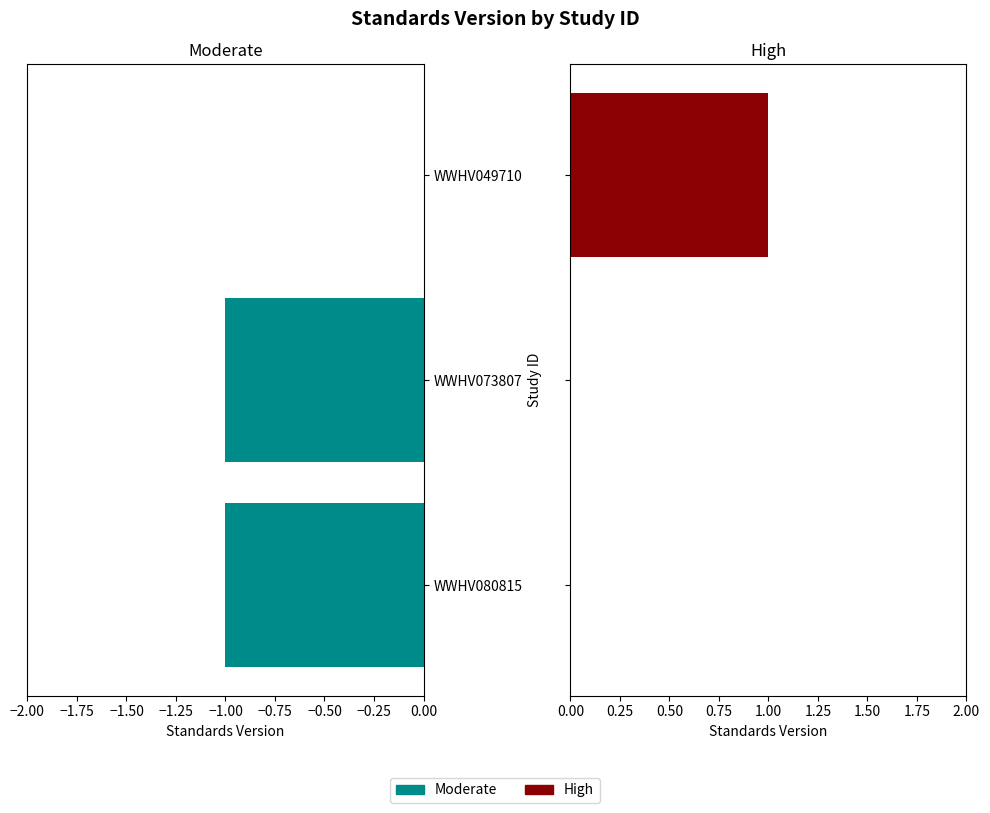

Reading left to right, transcribe all the data shown in this chart.

Moderate: -1	-1	0
High: 0	0	1